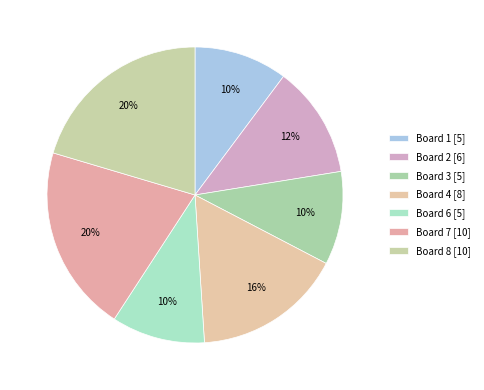

How many slices are in this pie chart?

7